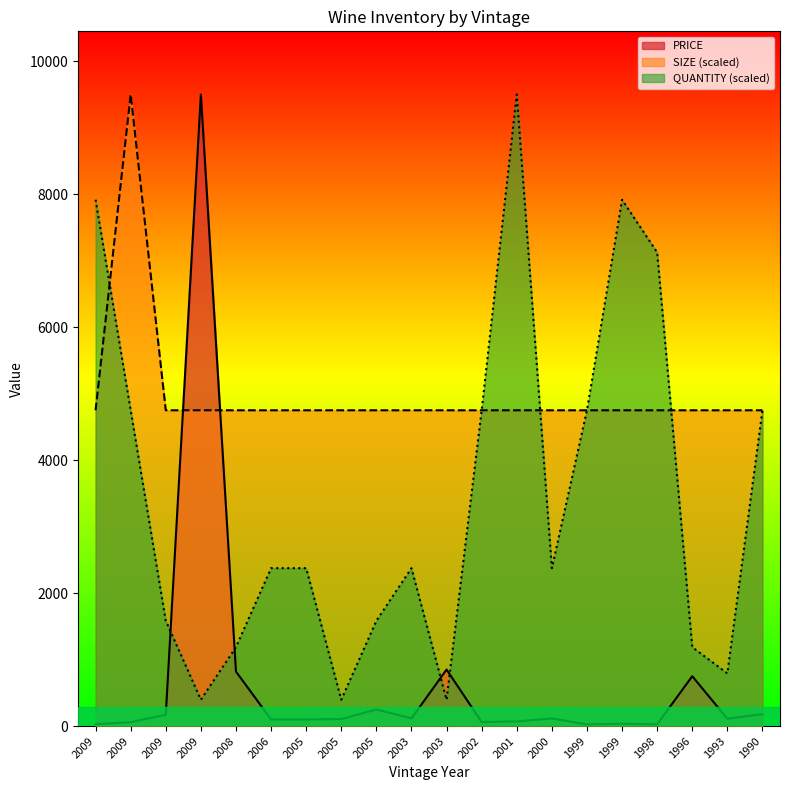

What is the value of the SIZE point at the 1st from the left?

4750.0